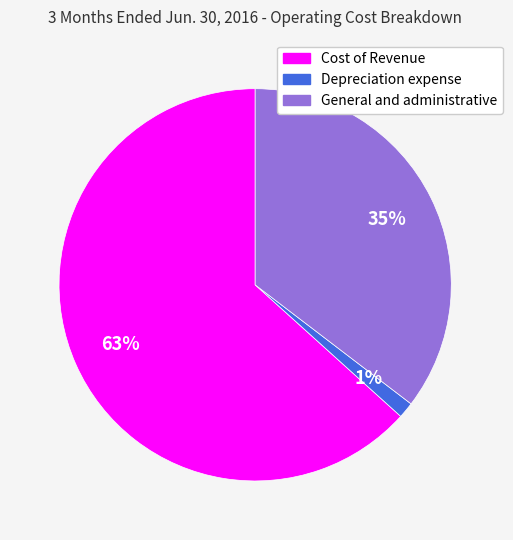

Do Cost of Revenue and Depreciation expense together represent more than half of the pie?

Yes